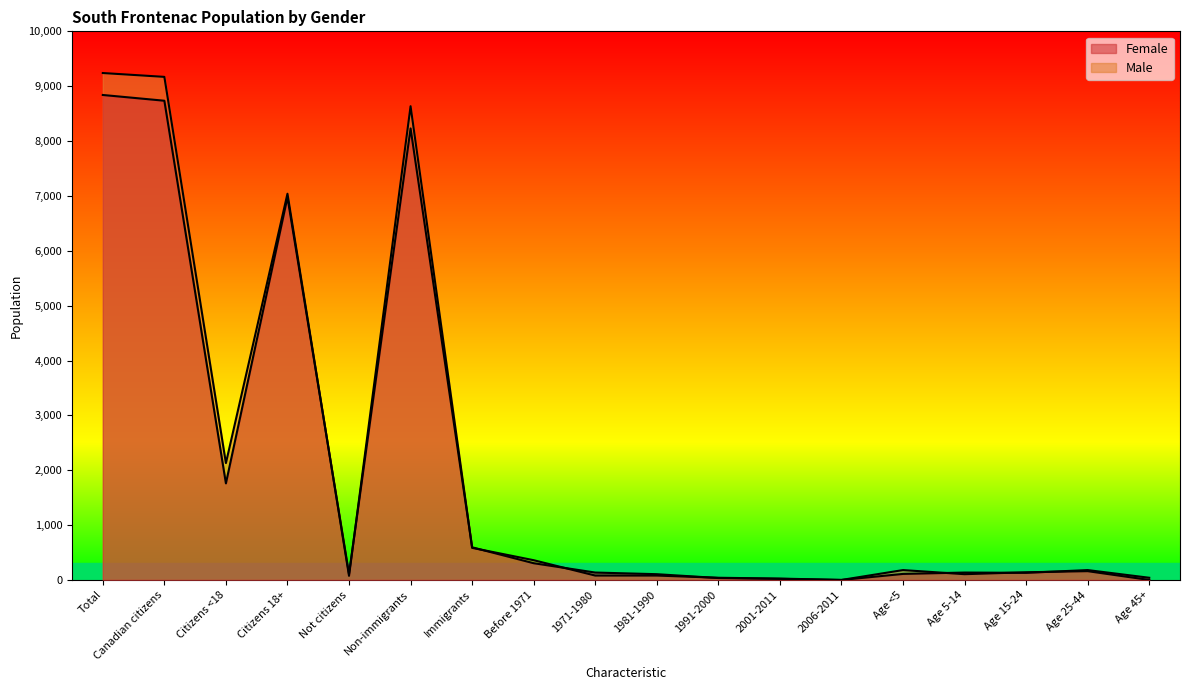

The Male series shows 15254 at Canadian citizens. True or false?

False